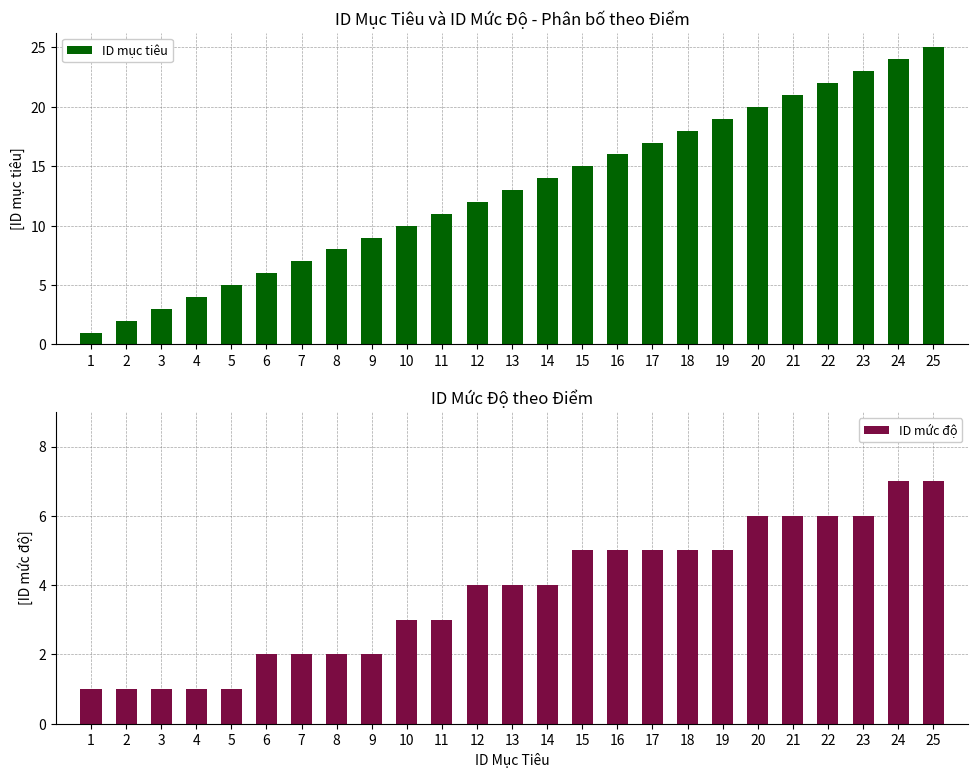

List the series in order of their overall mean, lowest first.

ID mức độ, ID mục tiêu